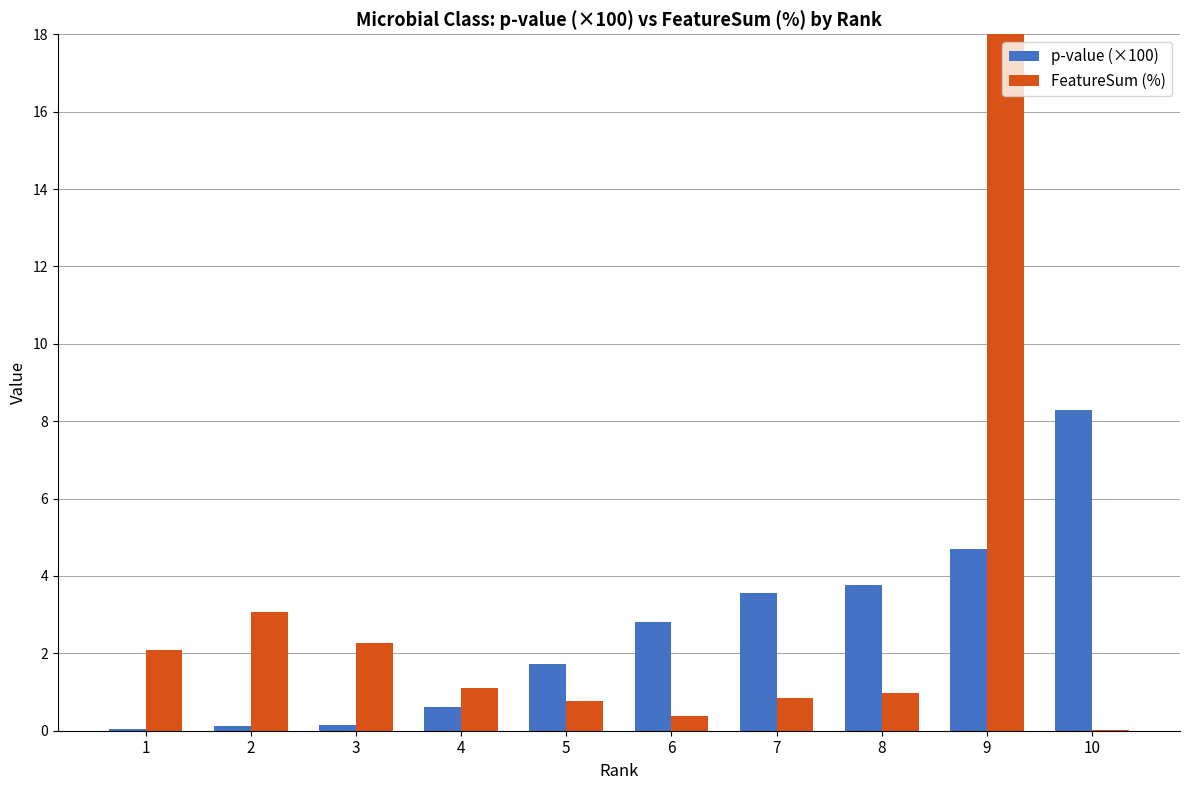

Which series changed the most between 4 and 5?

p-value (×100)